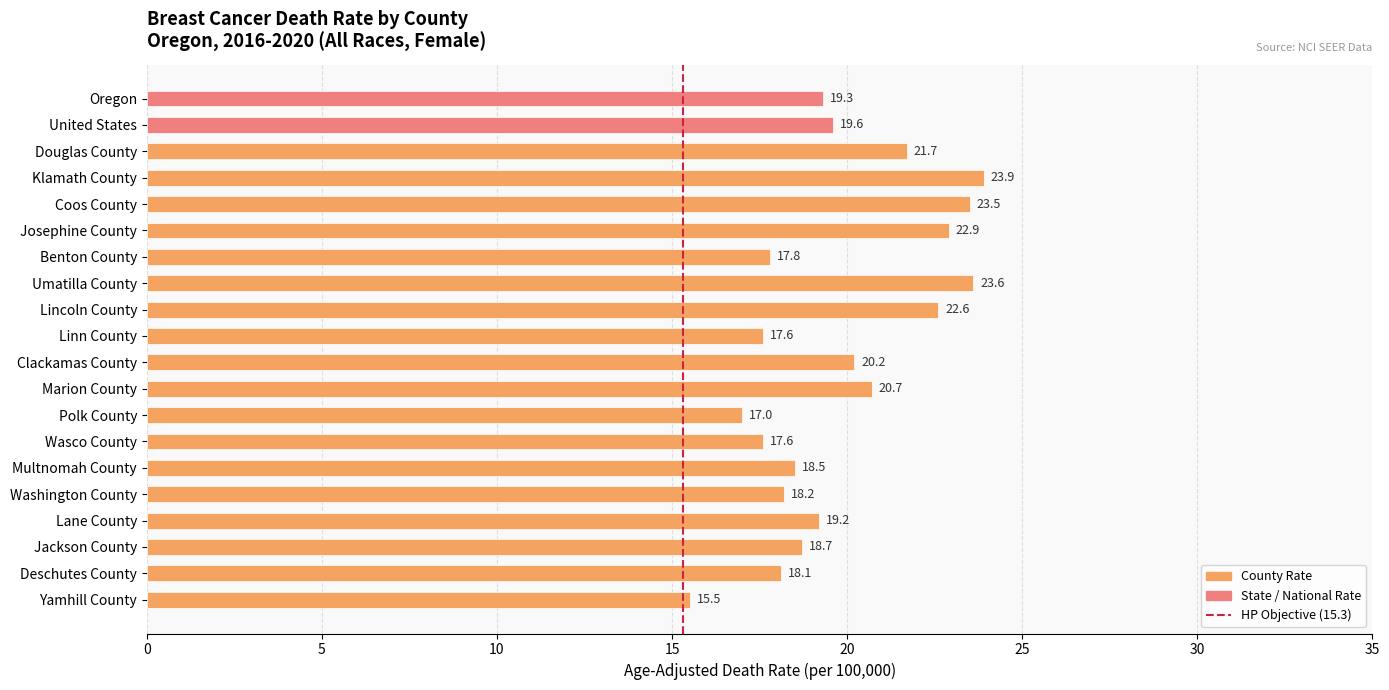

True or false: the data shows 22.6 at Lincoln County.

True